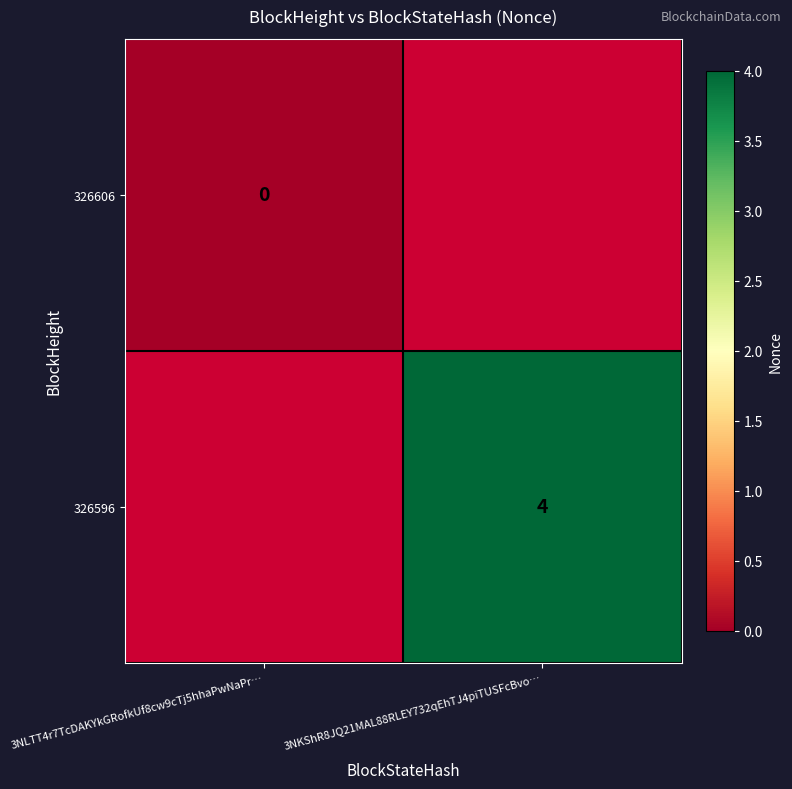

The value of 326596 at 3NKShR8JQ21MAL88RLEY732qEhTJ4piTUSFcBvo… is 7. True or false?

False